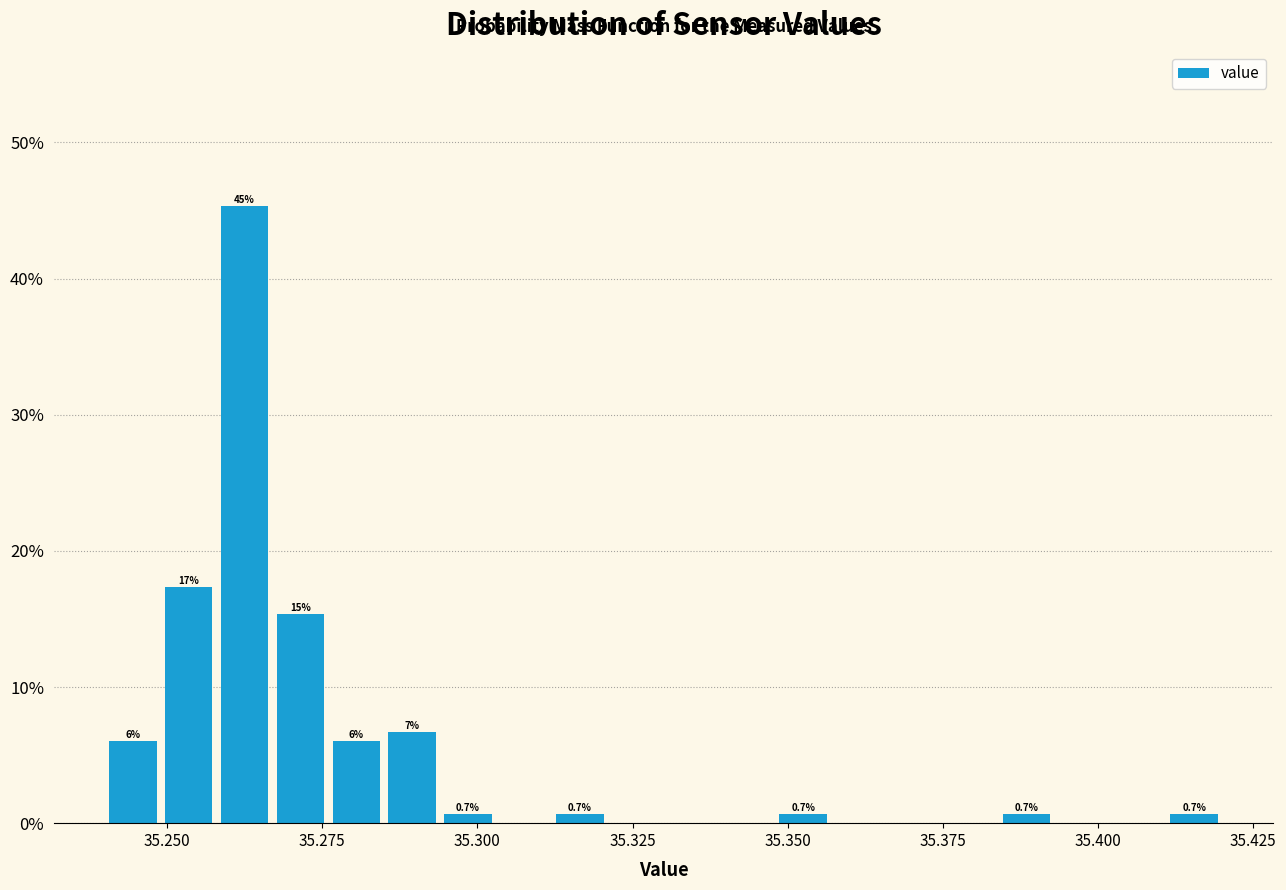

Around what value on the x-axis is the tallest bar? Give the approximate position of its centre, as read against the axis.

35.265